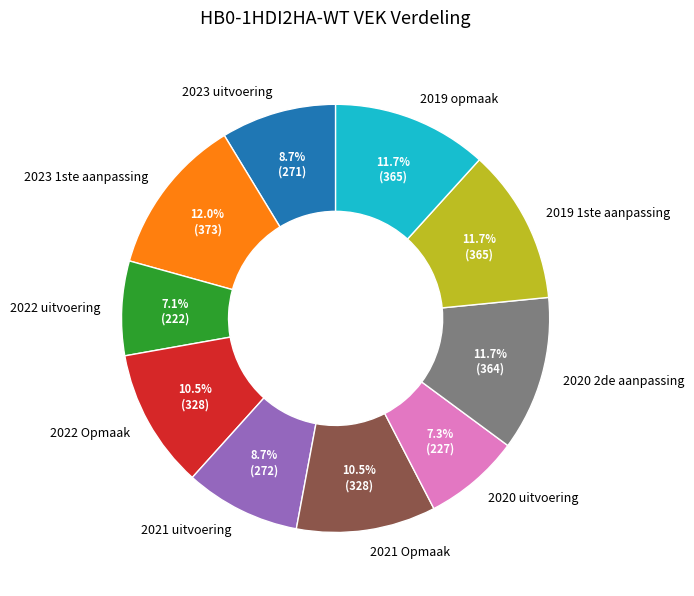

Is there a majority slice in this chart?

No